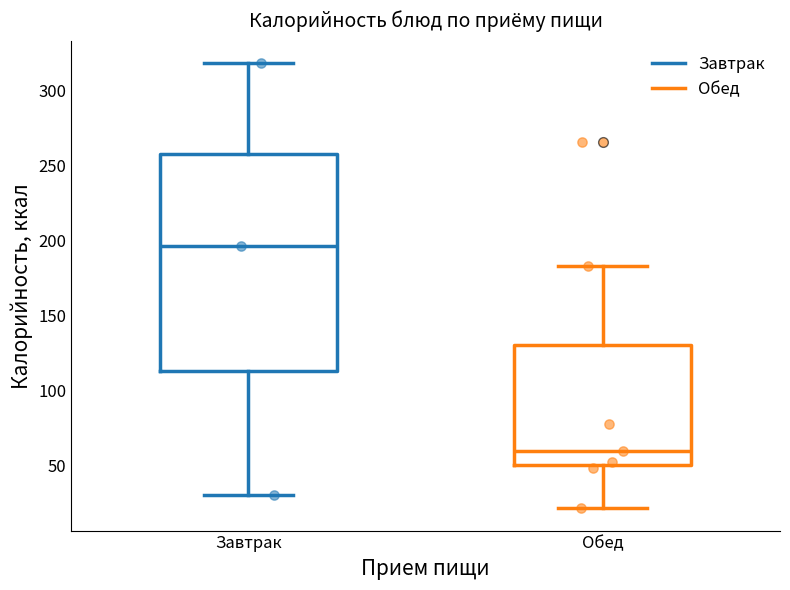

Which box is the tallest, from its lower edge to its upper edge?

Завтрак